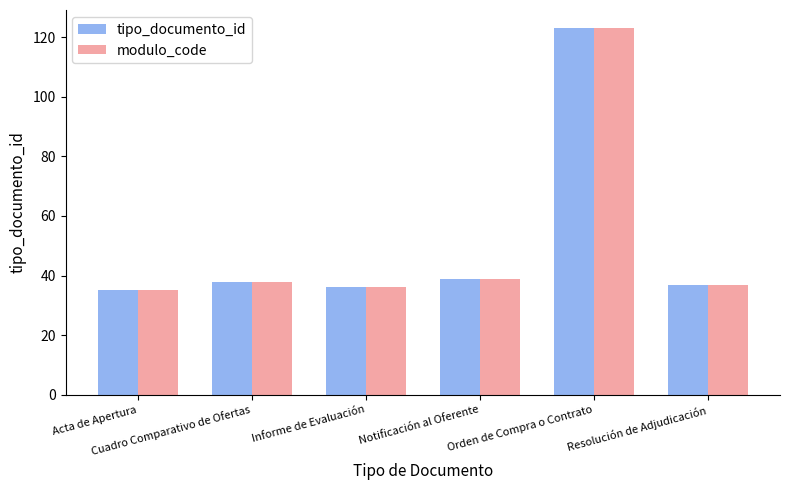

Reading right to left, list all the values displayed in this chart.

tipo_documento_id: Resolución de Adjudicación=37	Orden de Compra o Contrato=123	Notificación al Oferente=39	Informe de Evaluación=36	Cuadro Comparativo de Ofertas=38	Acta de Apertura=35
modulo_code: Resolución de Adjudicación=37	Orden de Compra o Contrato=123	Notificación al Oferente=39	Informe de Evaluación=36	Cuadro Comparativo de Ofertas=38	Acta de Apertura=35